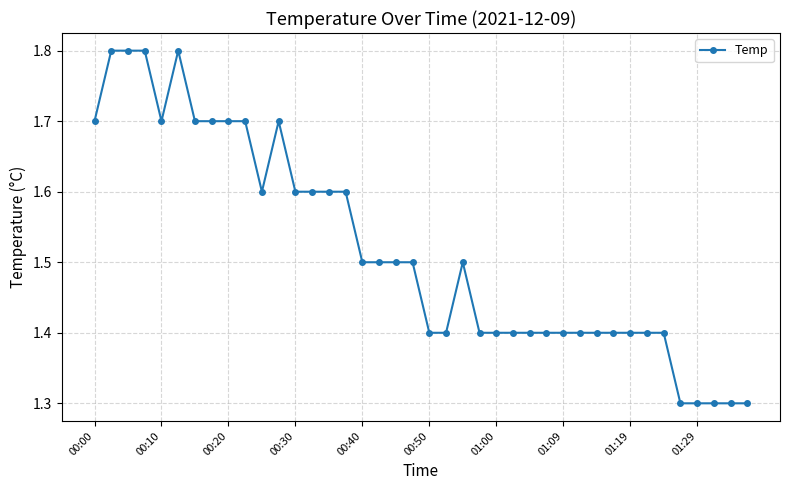

Count the number of data series in this chart.

1